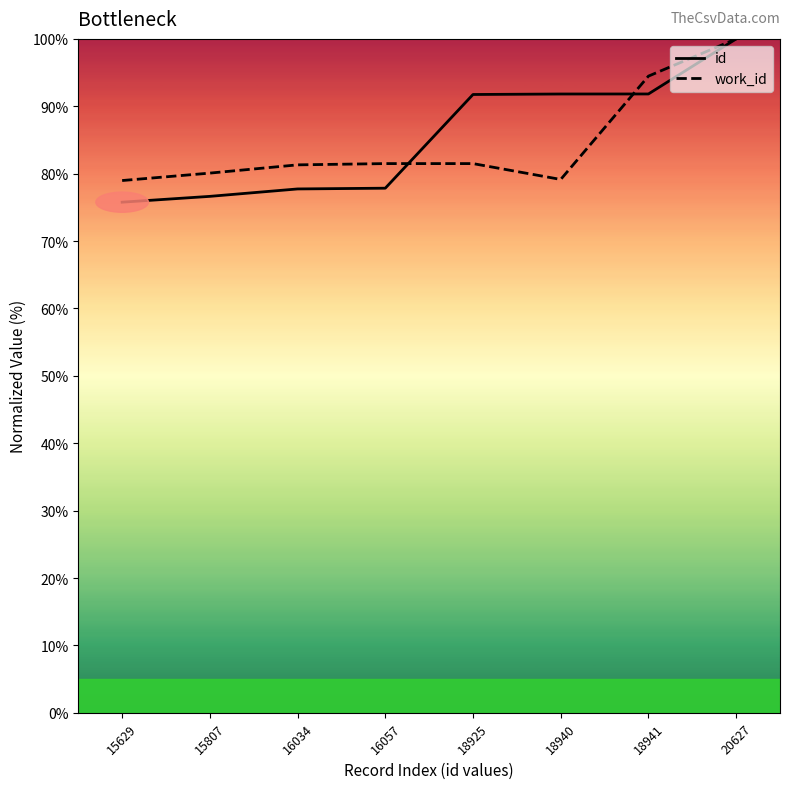

Does the chart have visible grid lines?

No